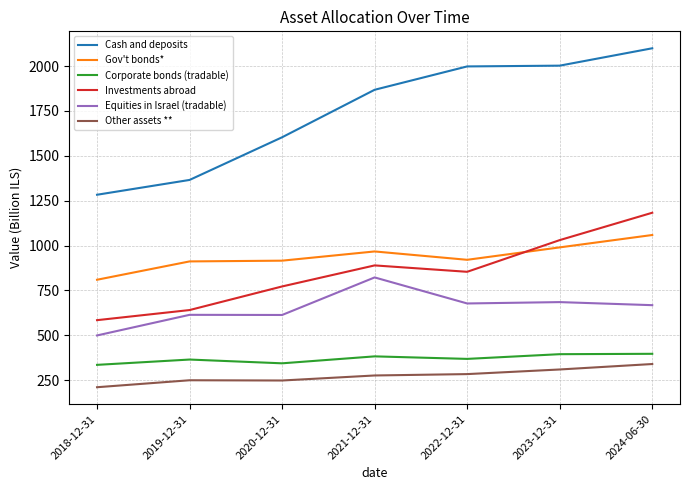

Count the number of categories in the chart.

7